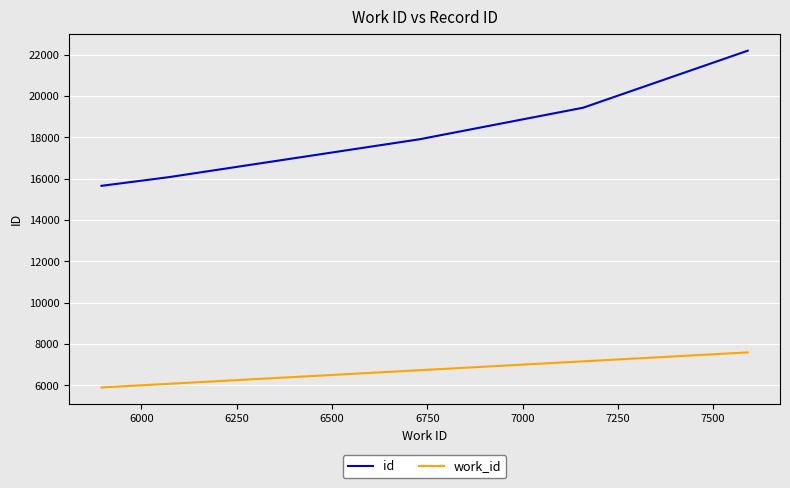

What are all the series names shown in the legend?

id, work_id